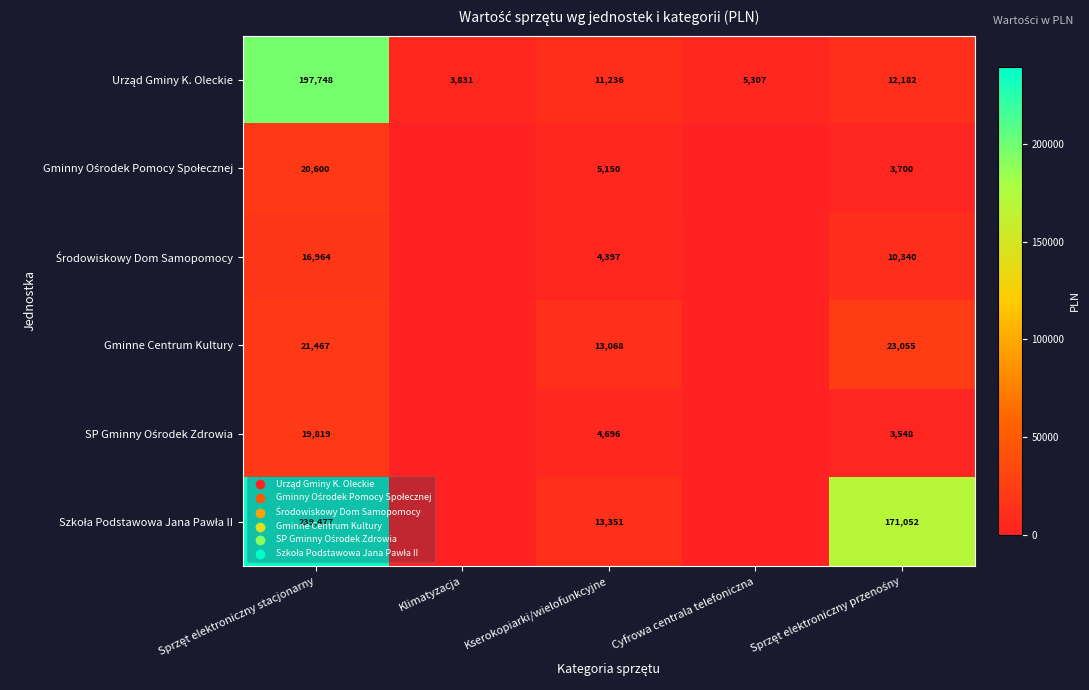

What is the spread (max minus min) of values at Kserokopiarki/wielofunkcyjne?

8954